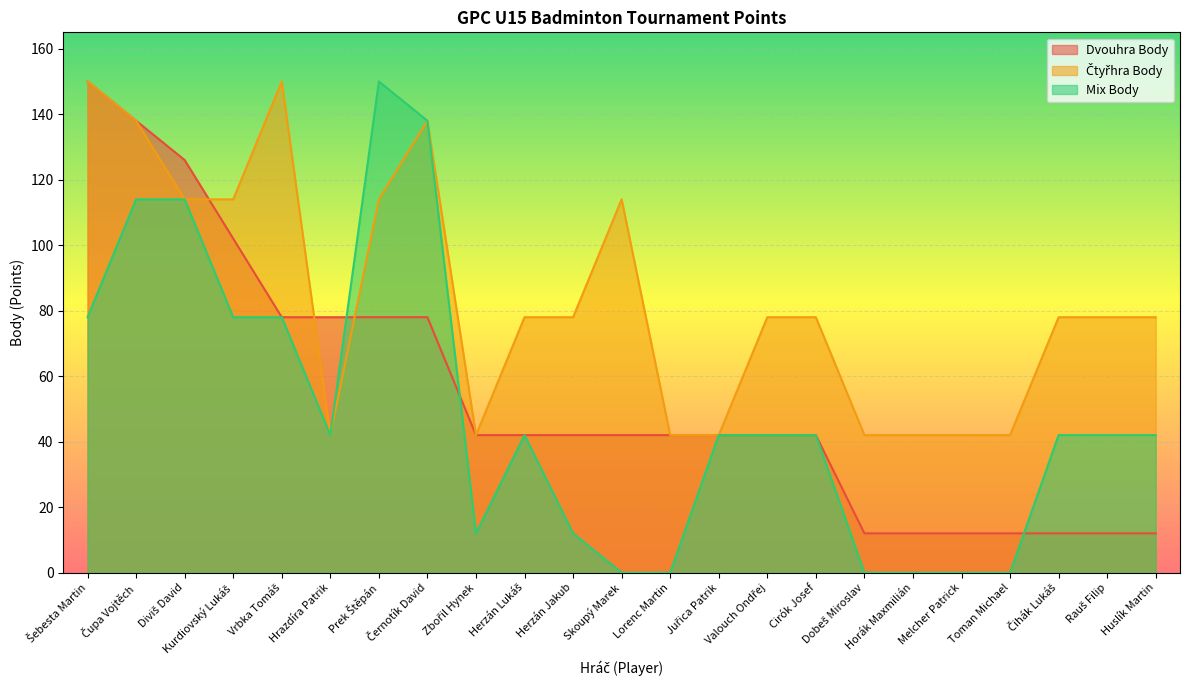

How many Dvouhra Body values are between 12 and 78?

19